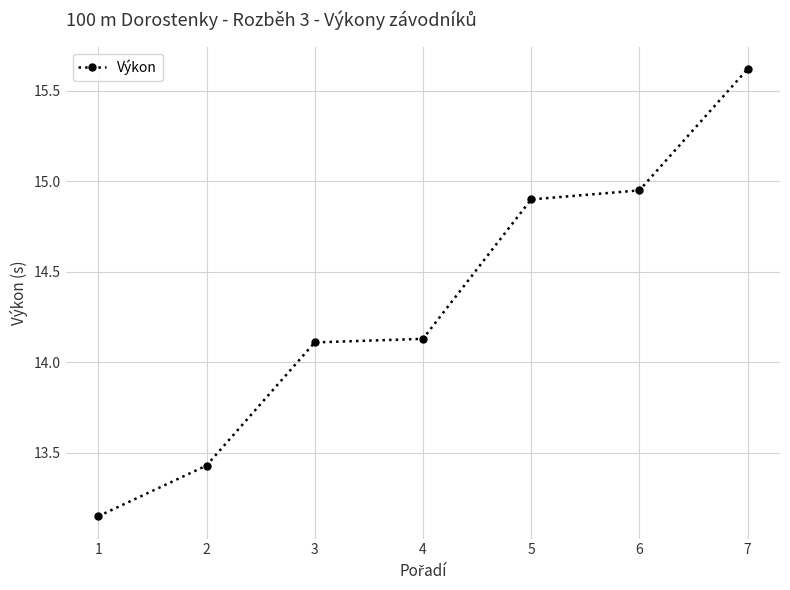

Does the chart have visible grid lines?

Yes